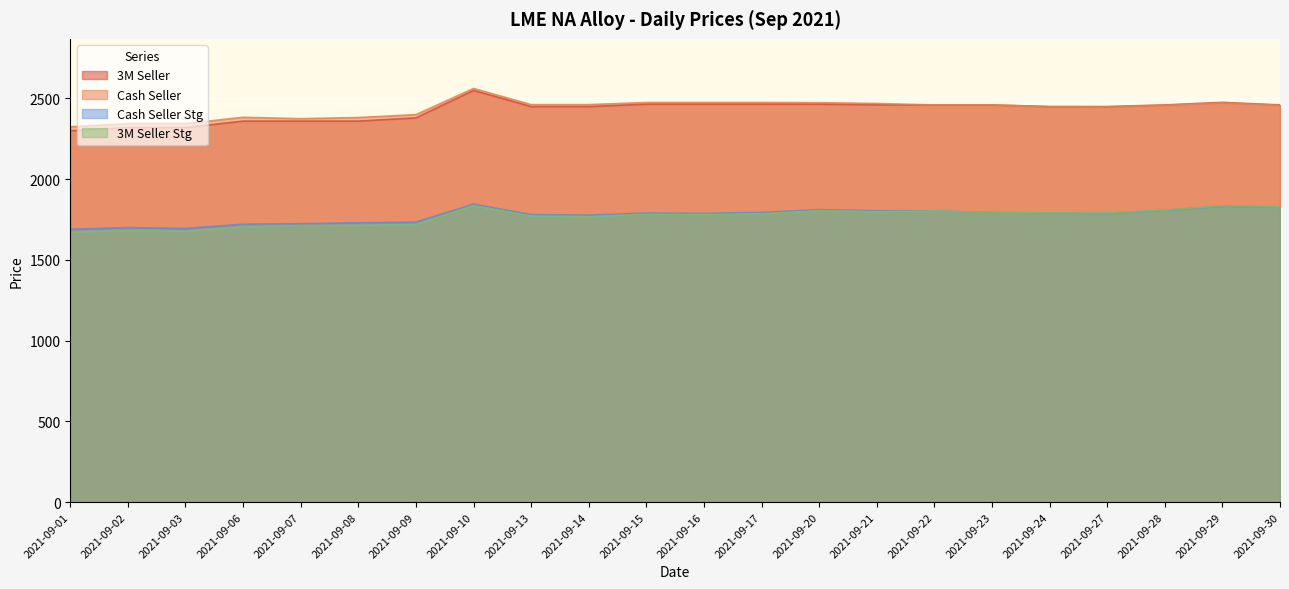

At which category does 3M Seller Stg reach its first local valley?

2021-09-03